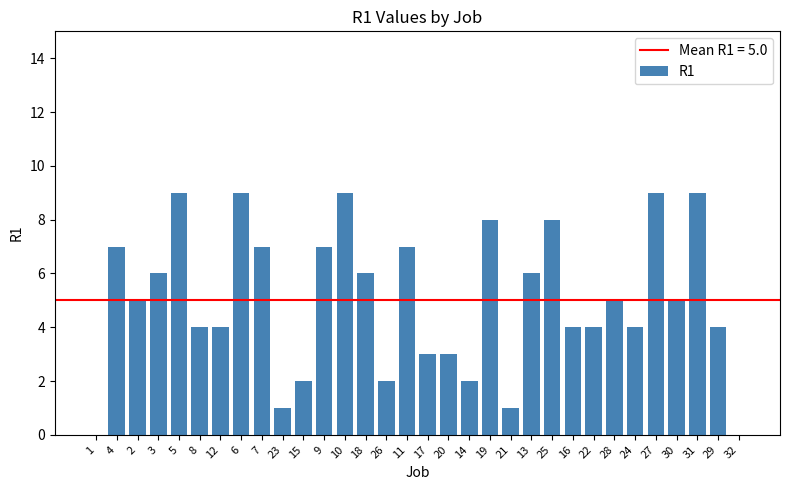

Count the number of categories in the chart.

32